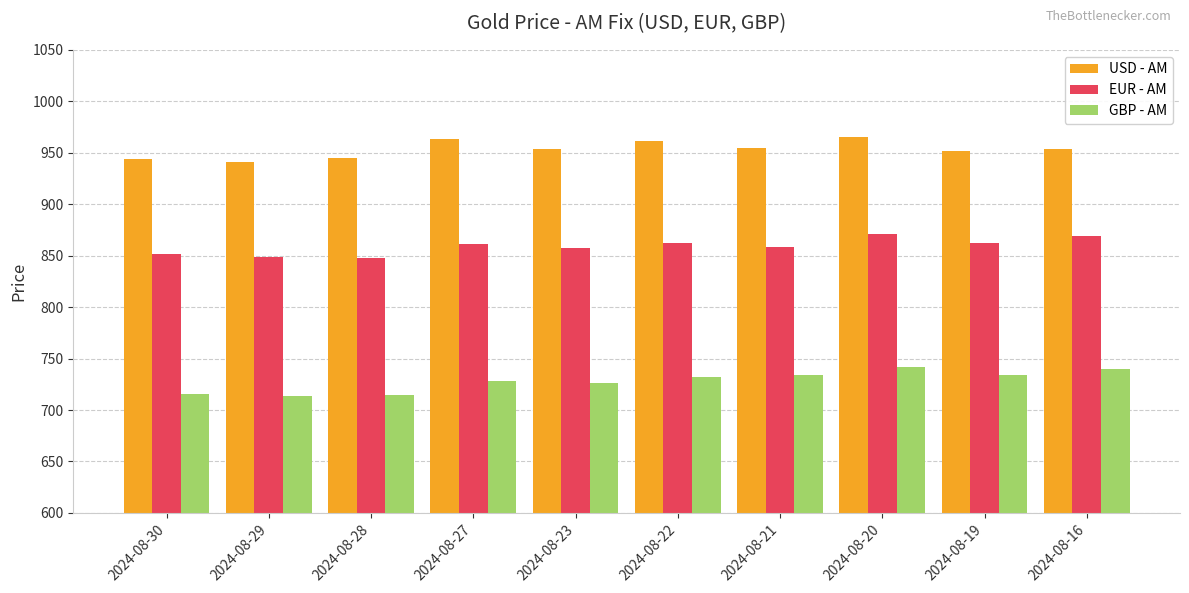

The value of EUR - AM at 2024-08-19 is 862.3. True or false?

True